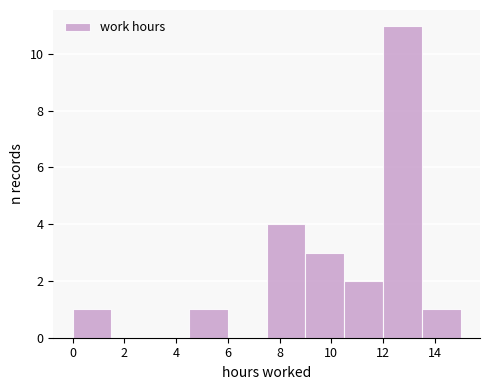

Which range on the x-axis has the tallest bar?

12.0 to 13.5